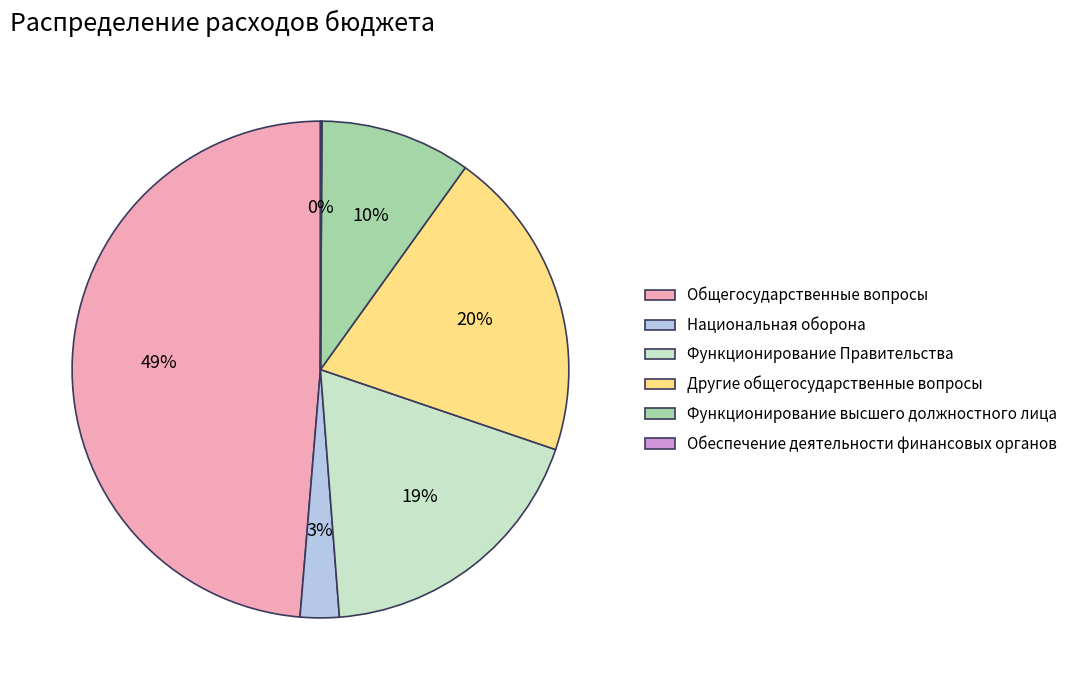

The Функционирование Правительства slice represents 31% of the pie. True or false?

False